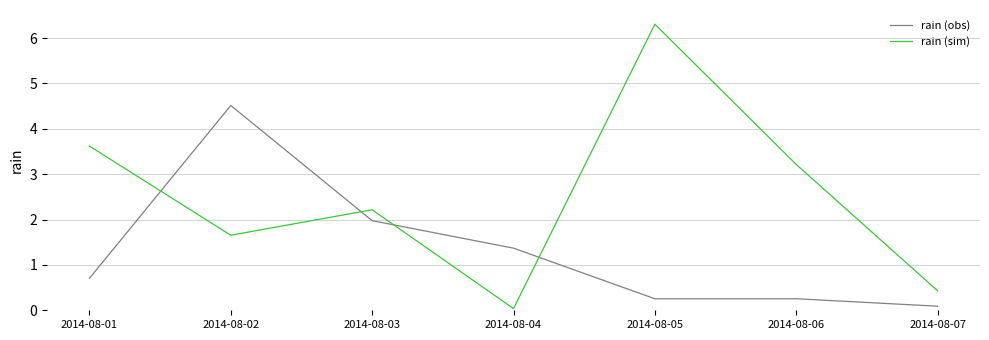

Is it true that rain (obs) equals 1.0 at 2014-08-01?

False